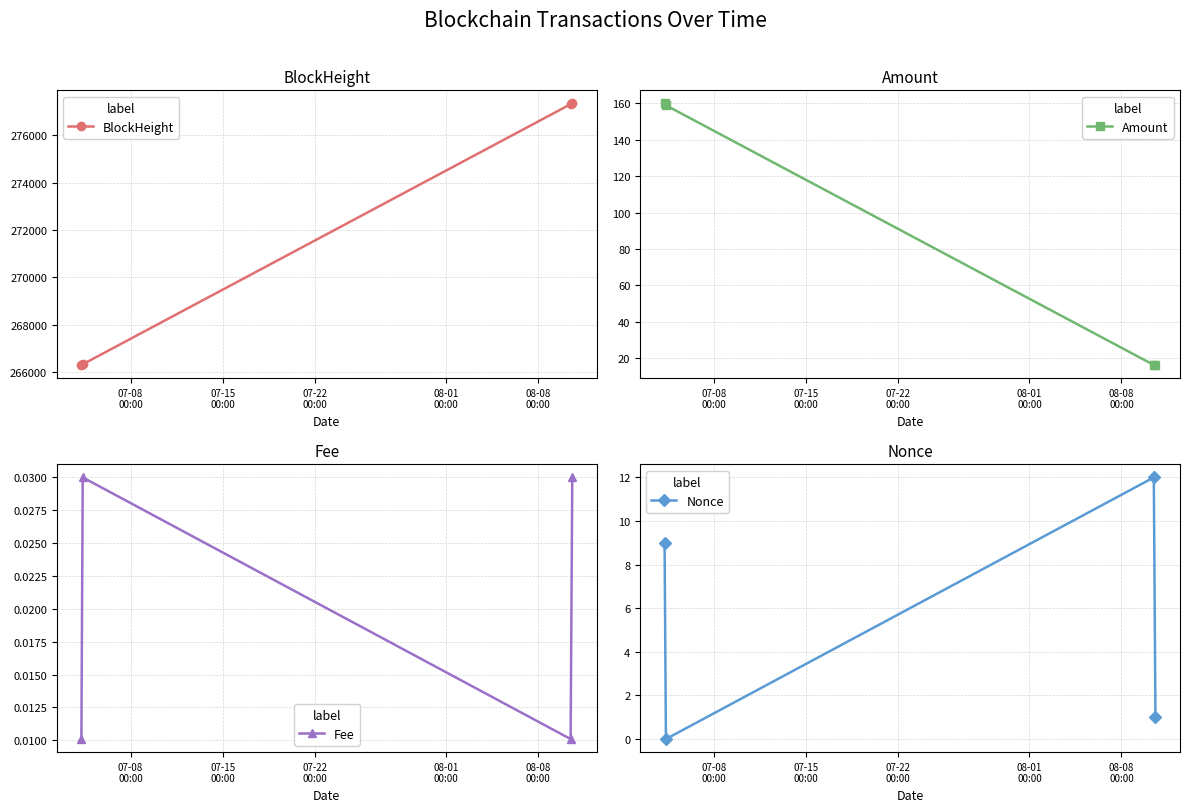

Does the chart have visible grid lines?

Yes